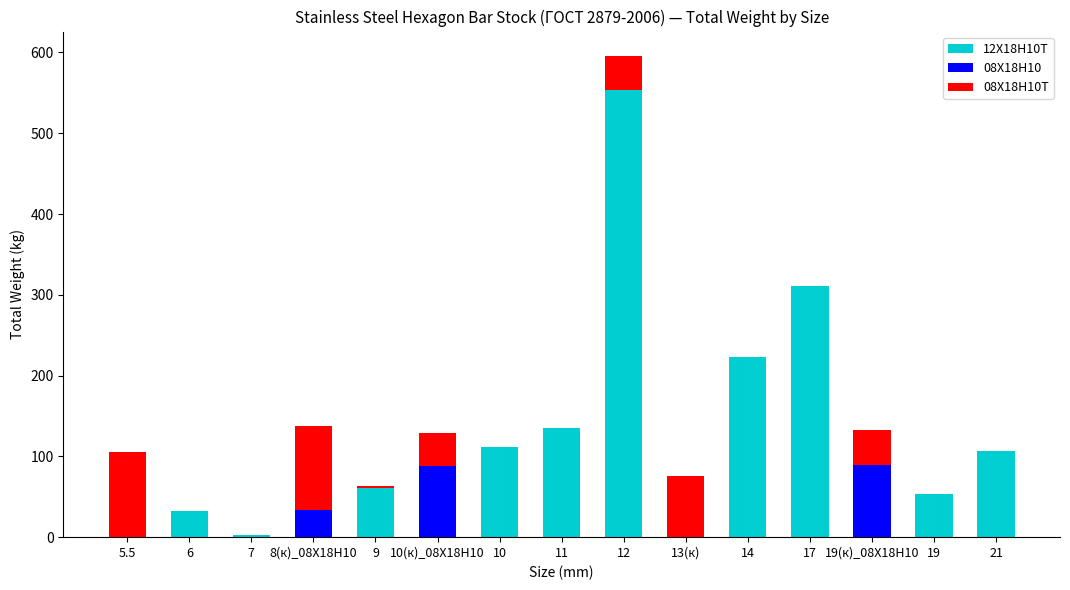

What are all the series names shown in the legend?

12Х18Н10Т, 08Х18Н10, 08Х18Н10Т